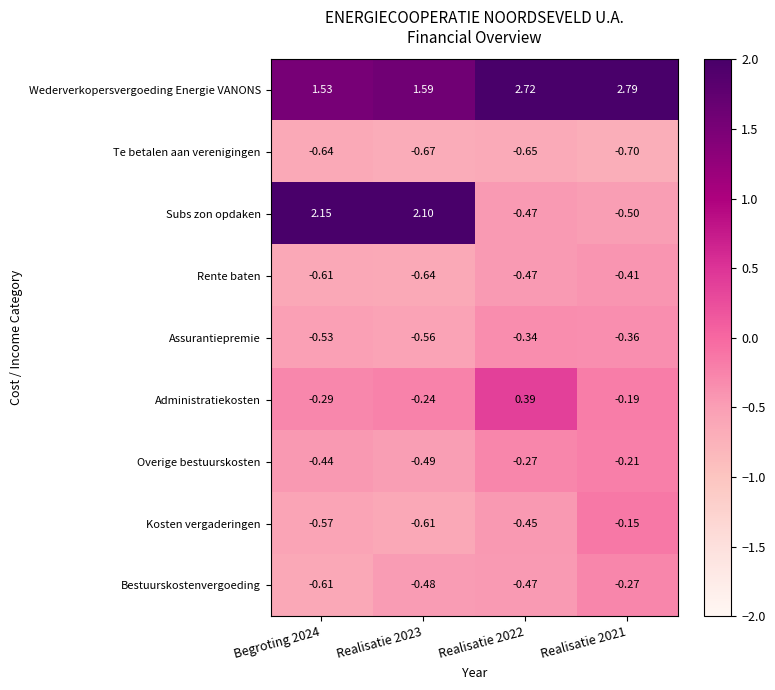

Which series has the largest total across all categories?

Wederverkopersvergoeding Energie VANONS